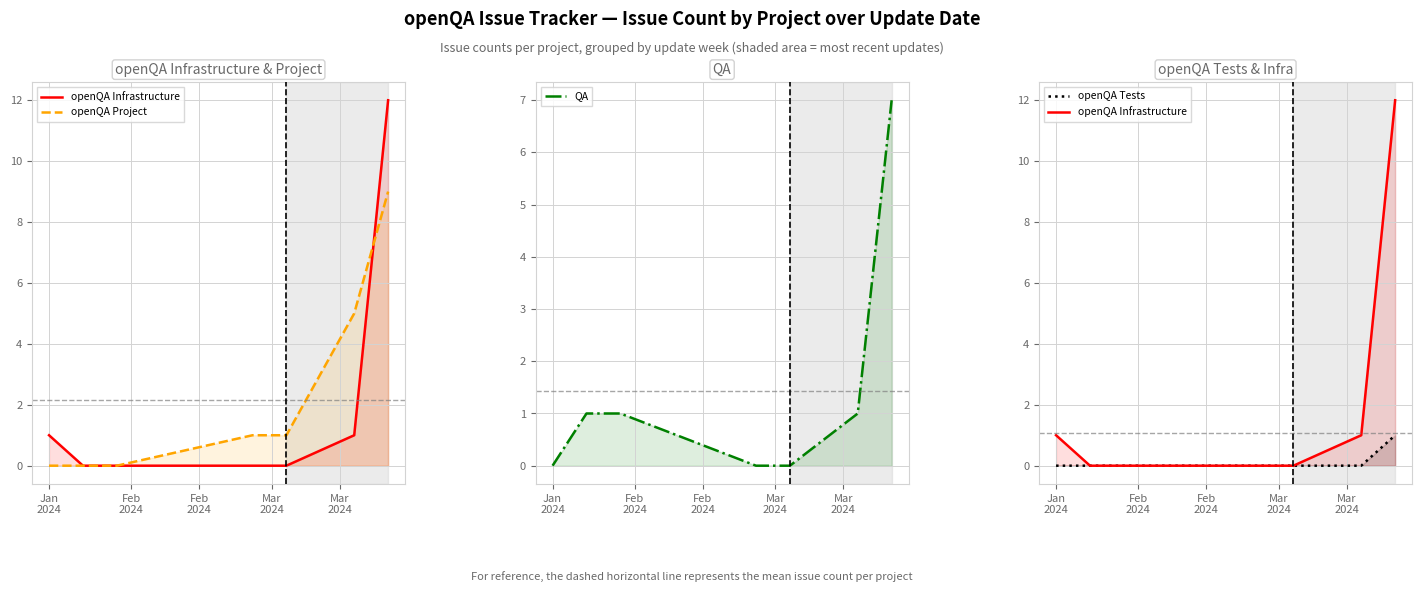

How many lines are shown in the chart?

4